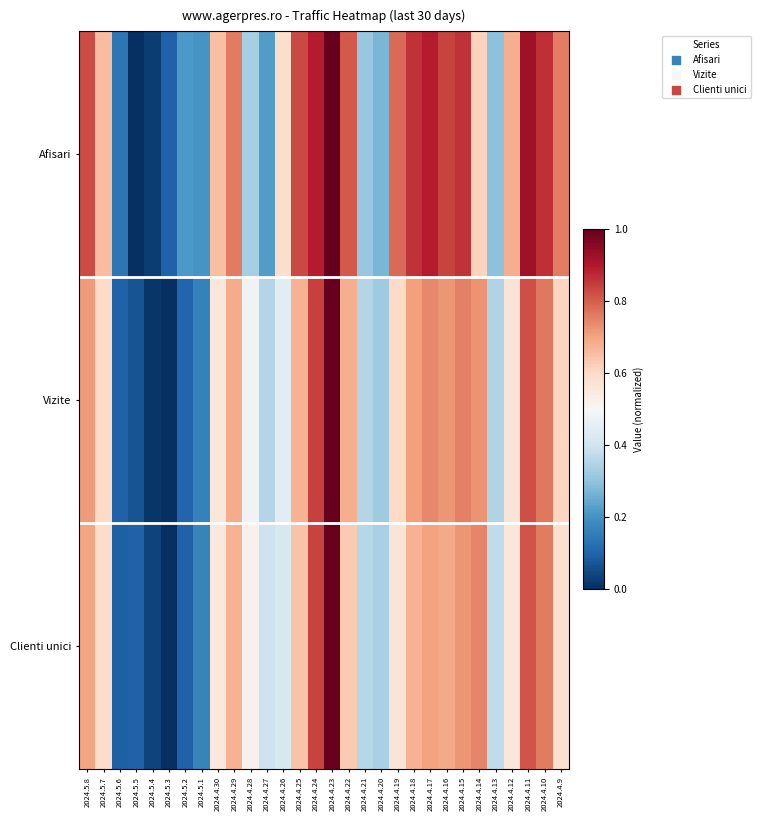

Reading right to left, transcribe all the data shown in this chart.

Afisari: 2024.4.9=0.8	2024.4.10=0.9	2024.4.11=0.9	2024.4.12=0.7	2024.4.13=0.3	2024.4.14=0.6	2024.4.15=0.9	2024.4.16=0.8	2024.4.17=0.9	2024.4.18=0.9	2024.4.19=0.8	2024.4.20=0.3	2024.4.21=0.3	2024.4.22=0.8	2024.4.23=1.0	2024.4.24=0.9	2024.4.25=0.8	2024.4.26=0.6	2024.4.27=0.2	2024.4.28=0.3	2024.4.29=0.8	2024.4.30=0.7	2024.5.1=0.2	2024.5.2=0.2	2024.5.3=0.1	2024.5.4=0.0	2024.5.5=0.0	2024.5.6=0.1	2024.5.7=0.7	2024.5.8=0.8
Vizite: 2024.4.9=0.6	2024.4.10=0.8	2024.4.11=0.8	2024.4.12=0.6	2024.4.13=0.4	2024.4.14=0.7	2024.4.15=0.8	2024.4.16=0.7	2024.4.17=0.7	2024.4.18=0.7	2024.4.19=0.6	2024.4.20=0.3	2024.4.21=0.4	2024.4.22=0.7	2024.4.23=1.0	2024.4.24=0.8	2024.4.25=0.7	2024.4.26=0.4	2024.4.27=0.4	2024.4.28=0.5	2024.4.29=0.7	2024.4.30=0.6	2024.5.1=0.2	2024.5.2=0.1	2024.5.3=0.0	2024.5.4=0.0	2024.5.5=0.1	2024.5.6=0.1	2024.5.7=0.6	2024.5.8=0.7
Clienti unici: 2024.4.9=0.6	2024.4.10=0.8	2024.4.11=0.8	2024.4.12=0.6	2024.4.13=0.4	2024.4.14=0.7	2024.4.15=0.7	2024.4.16=0.7	2024.4.17=0.7	2024.4.18=0.7	2024.4.19=0.6	2024.4.20=0.3	2024.4.21=0.4	2024.4.22=0.6	2024.4.23=1.0	2024.4.24=0.8	2024.4.25=0.6	2024.4.26=0.4	2024.4.27=0.4	2024.4.28=0.5	2024.4.29=0.7	2024.4.30=0.6	2024.5.1=0.2	2024.5.2=0.1	2024.5.3=0.0	2024.5.4=0.0	2024.5.5=0.1	2024.5.6=0.1	2024.5.7=0.6	2024.5.8=0.7